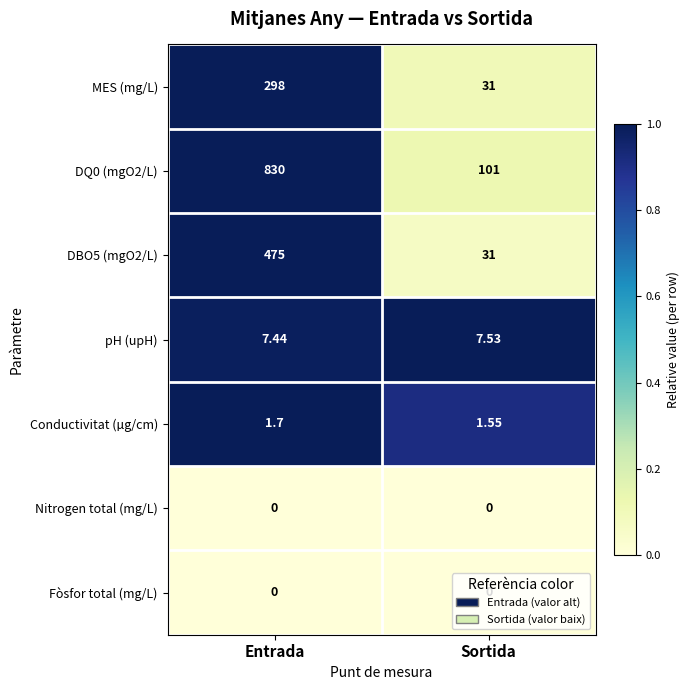

Where is DQ0 (mgO2/L) nearest to the value 465?

Sortida